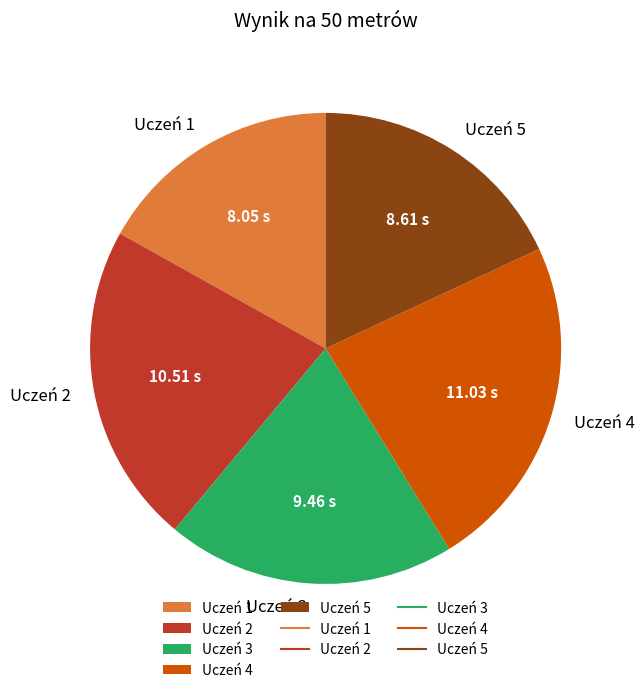

Do Uczeń 4 and Uczeń 5 together represent more than half of the pie?

No